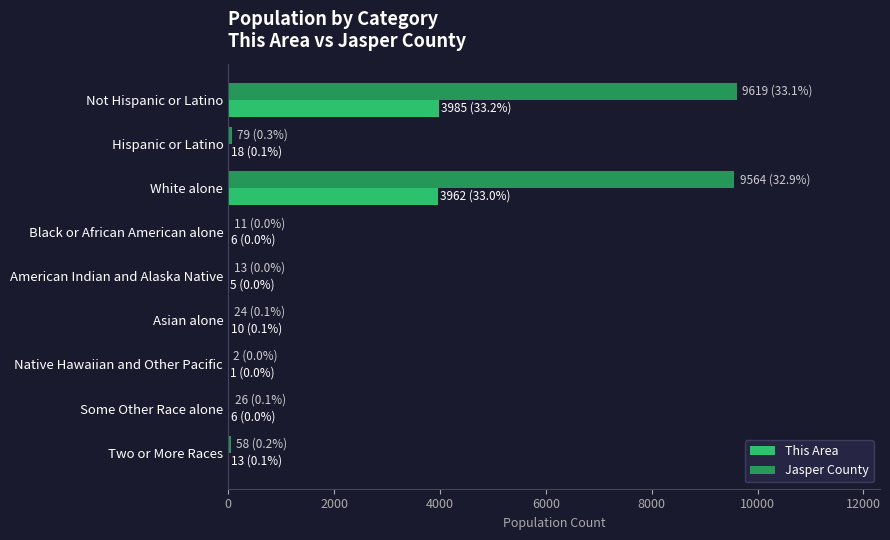

What is the sum of all This Area values?

8006